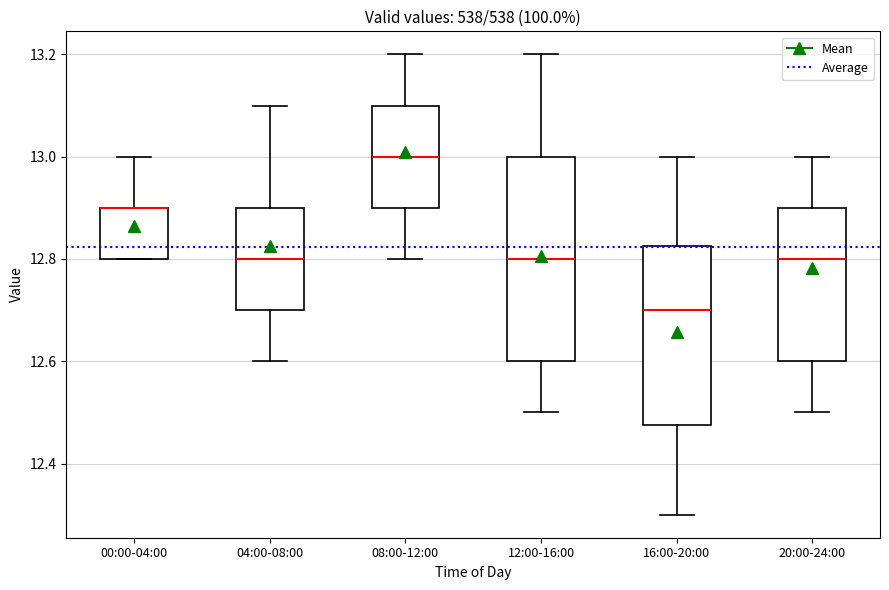

Reading left to right, transcribe this box plot: for each box, give where its median line is, the range the box spans, and where its two whiskers end, as read against the y-axis. The values are not printed on the chart, so give them approximately, as read against the axis.

00:00-04:00: median 12.90 (drawn on the box's upper edge), box 12.80 to 12.90, whiskers 12.80 to 13.00
04:00-08:00: median 12.80, box 12.70 to 12.90, whiskers 12.60 to 13.10
08:00-12:00: median 13.00, box 12.90 to 13.10, whiskers 12.80 to 13.20
12:00-16:00: median 12.80, box 12.60 to 13.00, whiskers 12.50 to 13.20
16:00-20:00: median 12.70, box 12.48 to 12.82, whiskers 12.30 to 13.00
20:00-24:00: median 12.80, box 12.60 to 12.90, whiskers 12.50 to 13.00